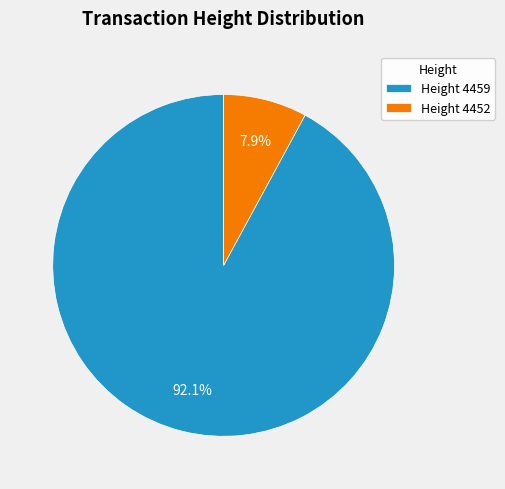

What is the largest slice in the pie chart?

Height 4459